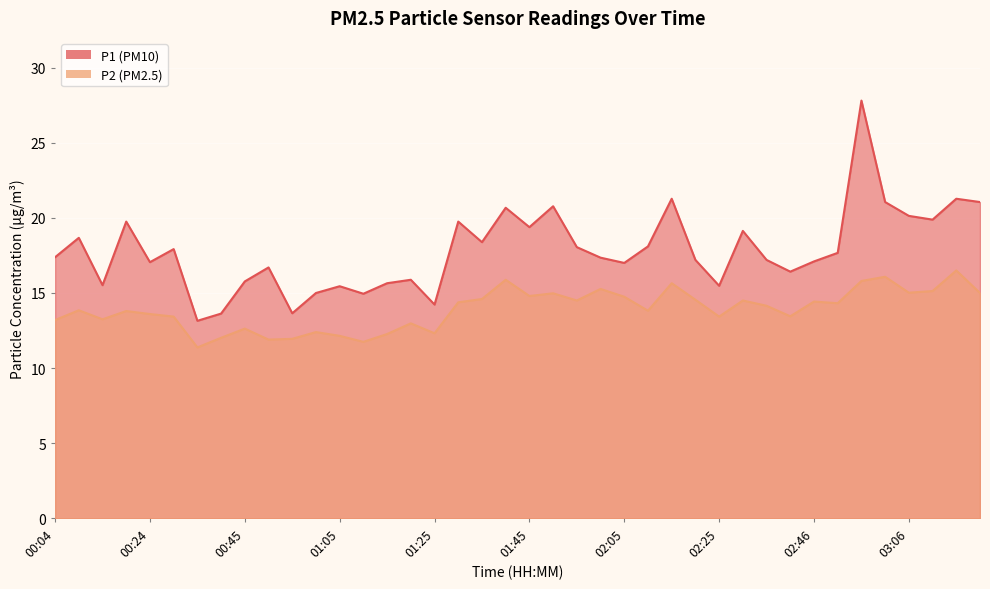

What is the difference between the second highest and minimum values in the P2 series?

4.7